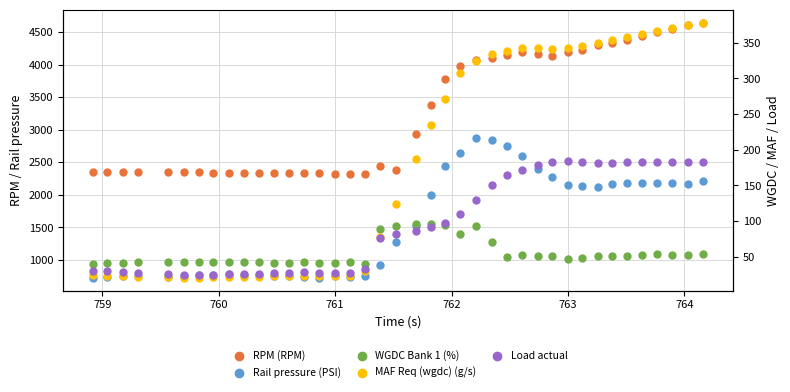

What are all the series names shown in the legend?

RPM (RPM), Rail pressure (PSI), WGDC Bank 1 (%), MAF Req (wgdc) (g/s), Load actual